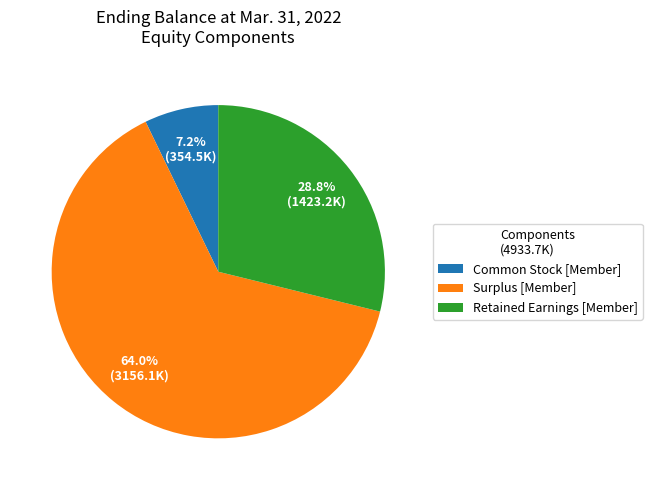

Does Common Stock [Member] represent more than half of the total?

No